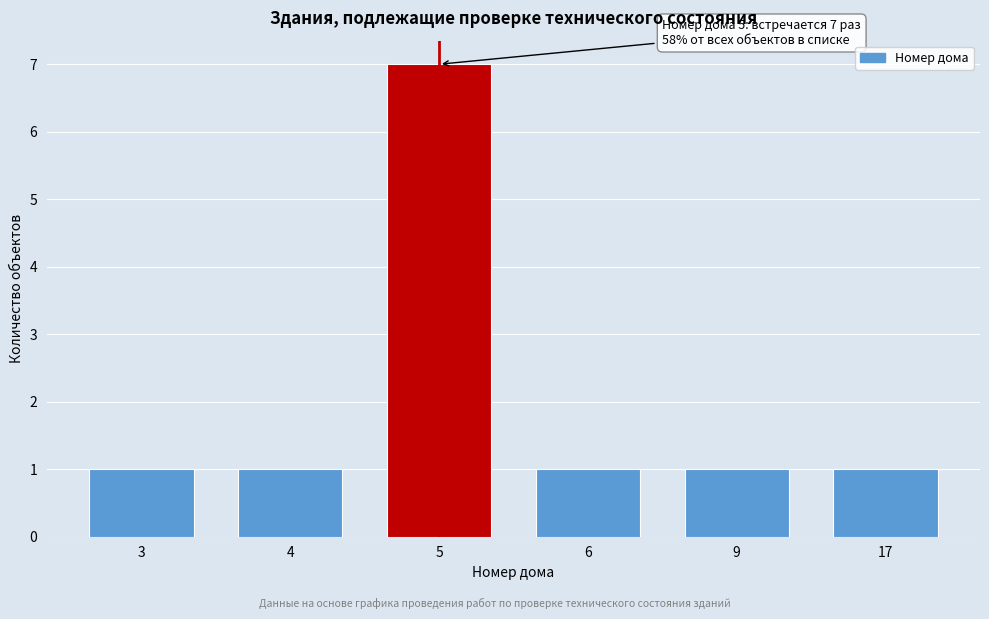

Reading left to right, list all the values displayed in this chart.

3=1	4=1	5=7	6=1	9=1	17=1